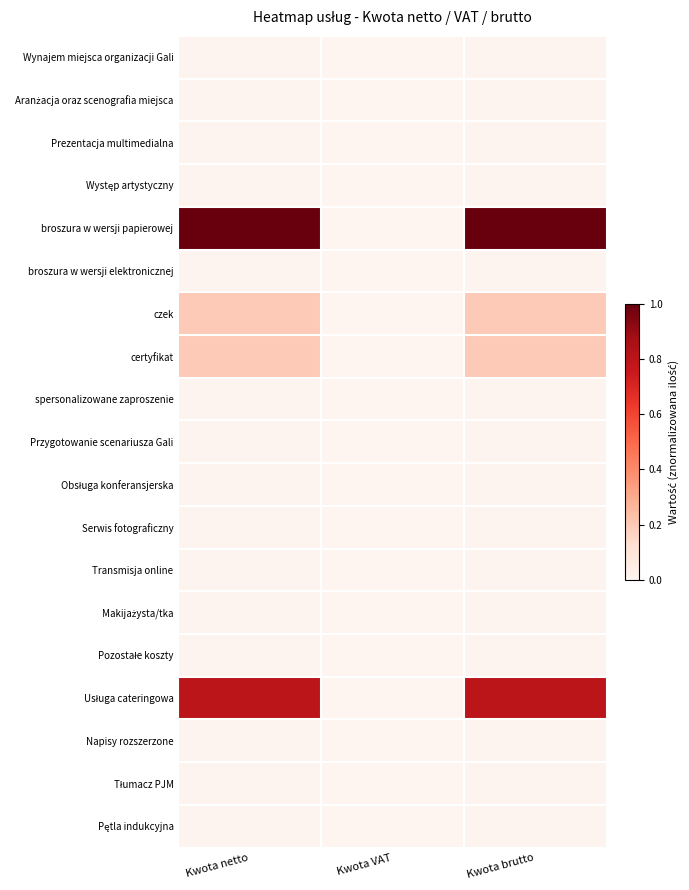

Which has a higher value, Kwota VAT or Kwota netto?

Kwota netto